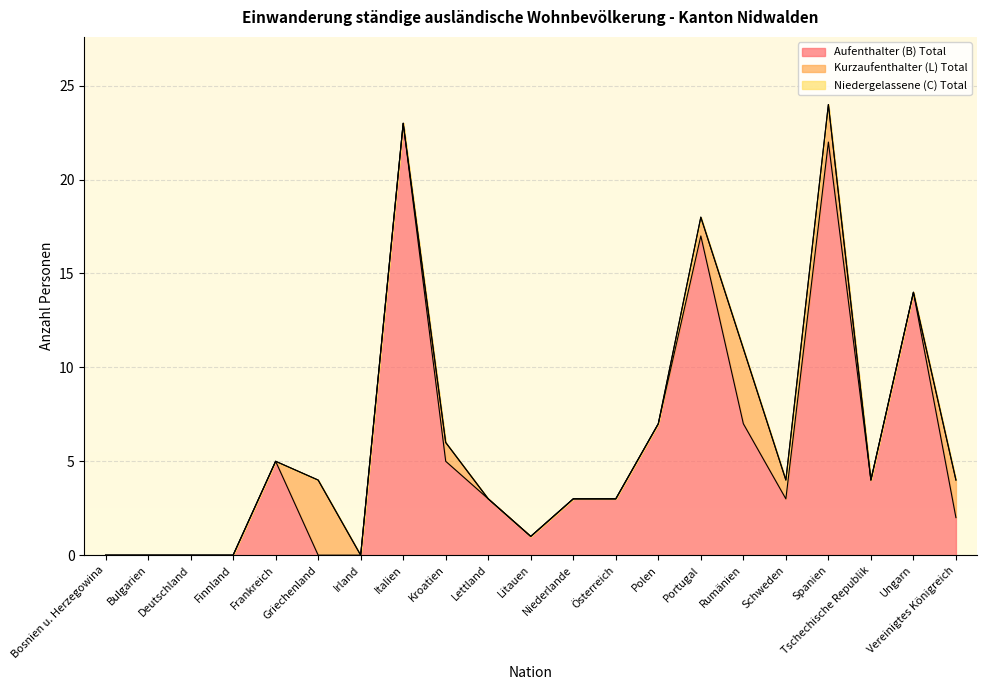

What is the difference between the highest and lowest values at Polen?

7